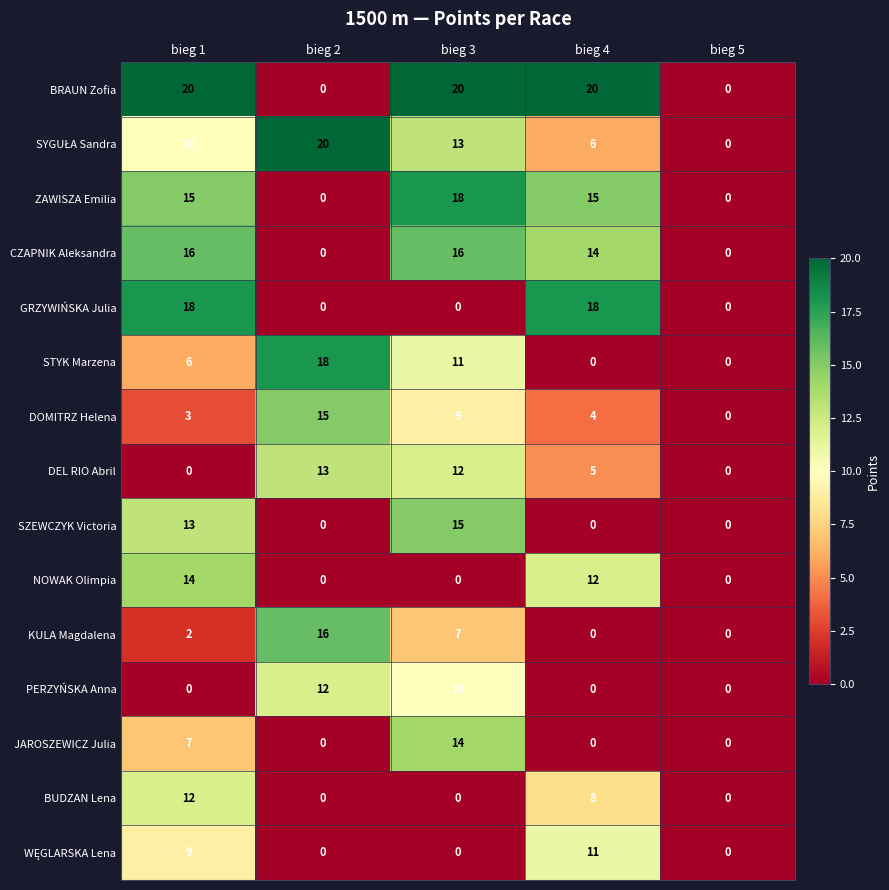

At how many categories does at least one series exceed 10?

4